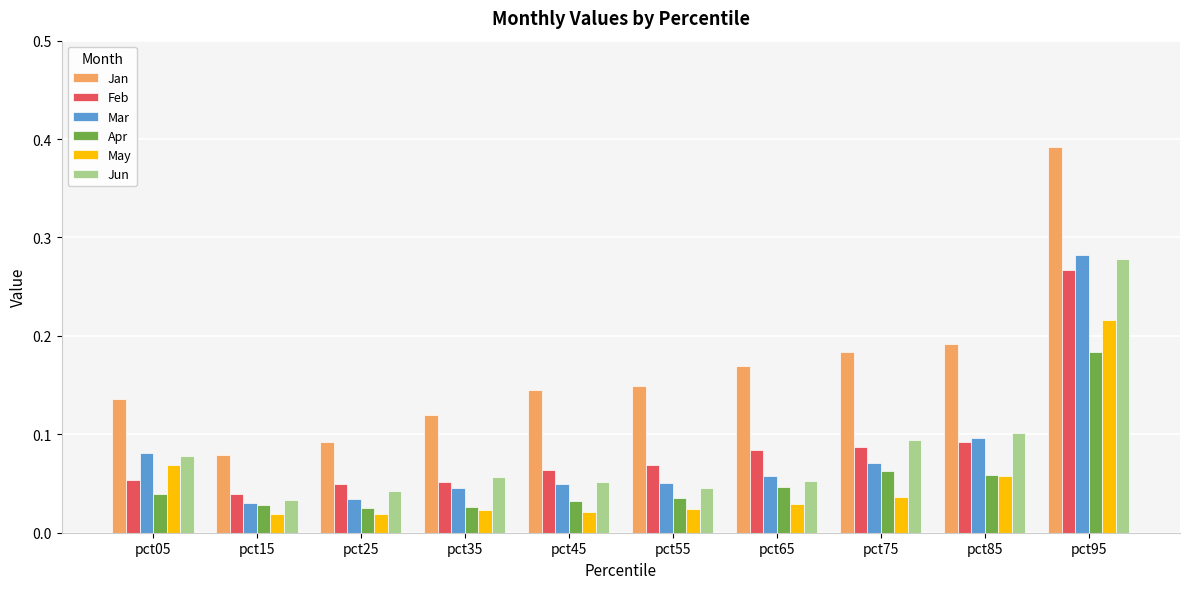

Which series has the largest range (max minus min)?

Jan